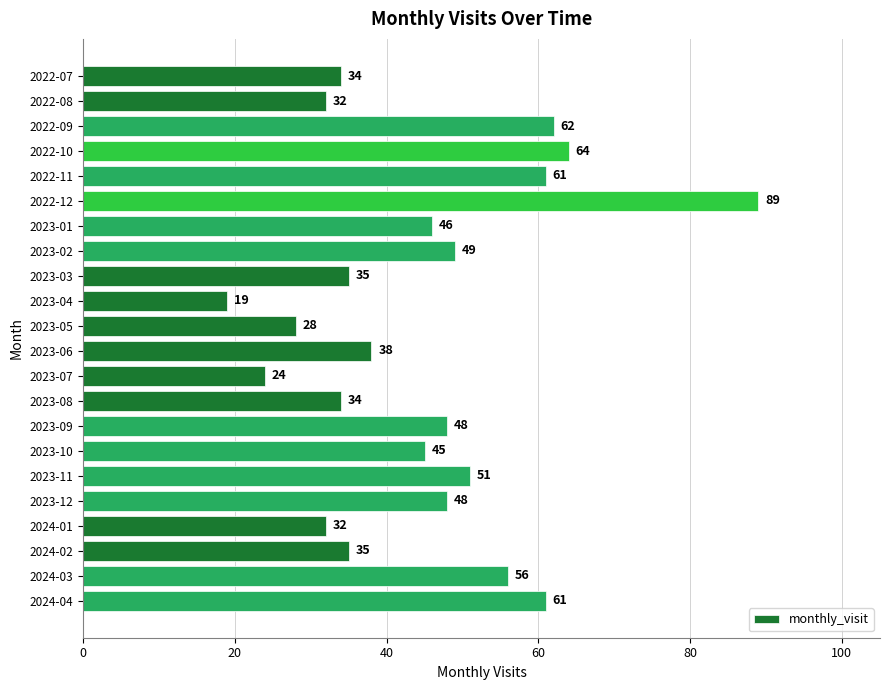

The chart shows a value of 61 at 2022-11. True or false?

True